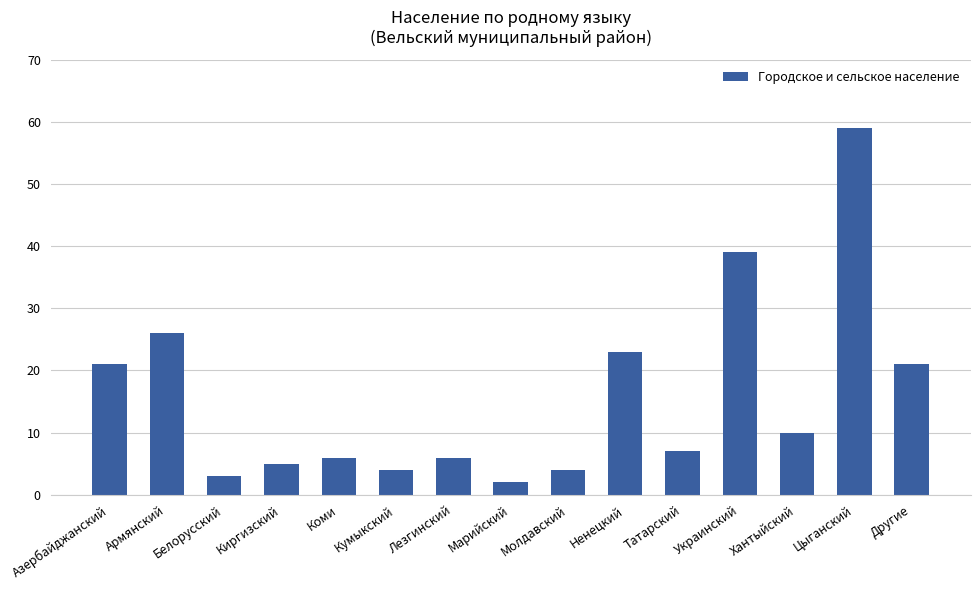

What is the sum of all values?

236